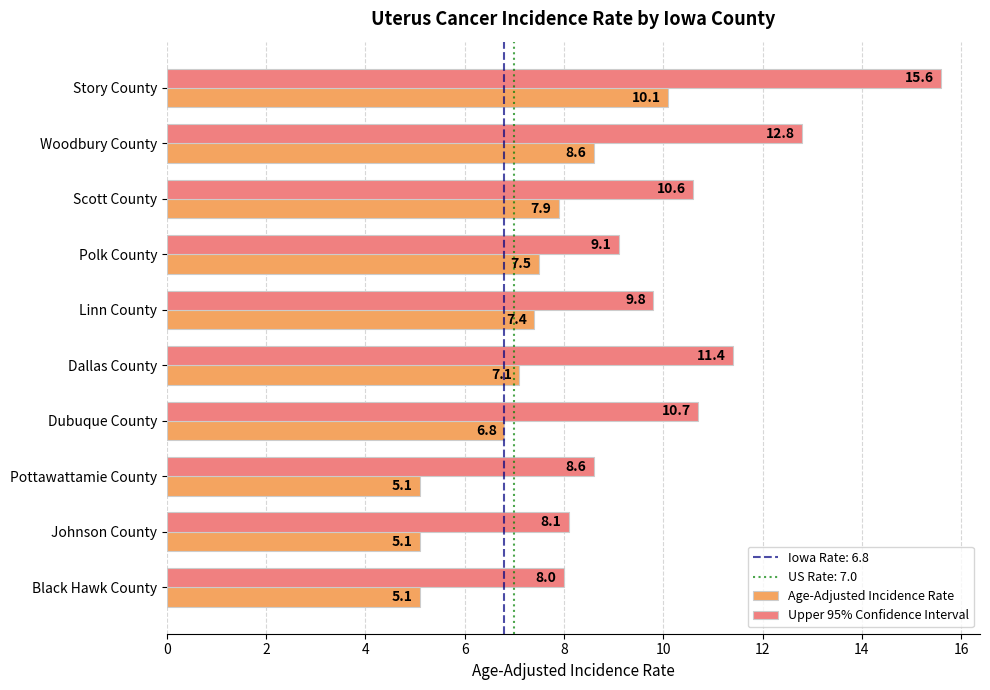

What is the minimum value shown in the chart?

5.1